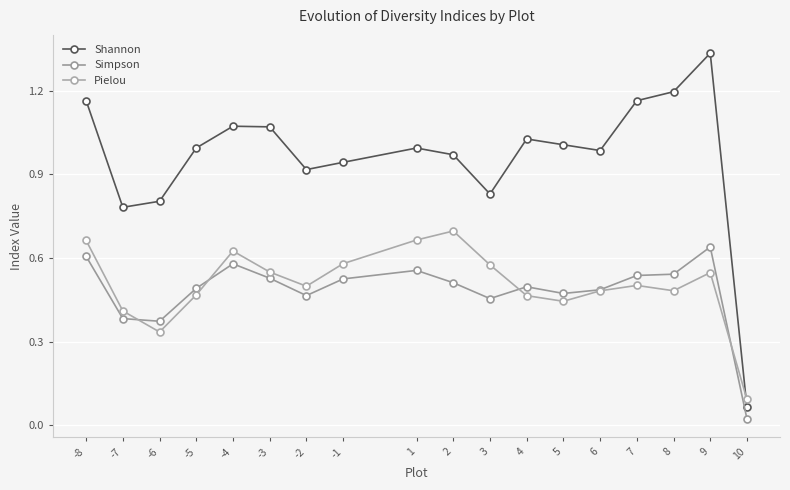

How many series are shown in this chart?

3